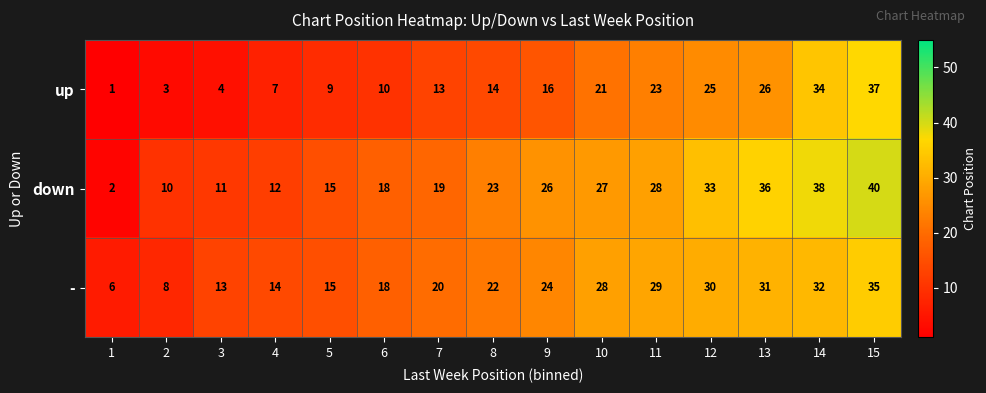

True or false: down has a value of 11 at 14.

False